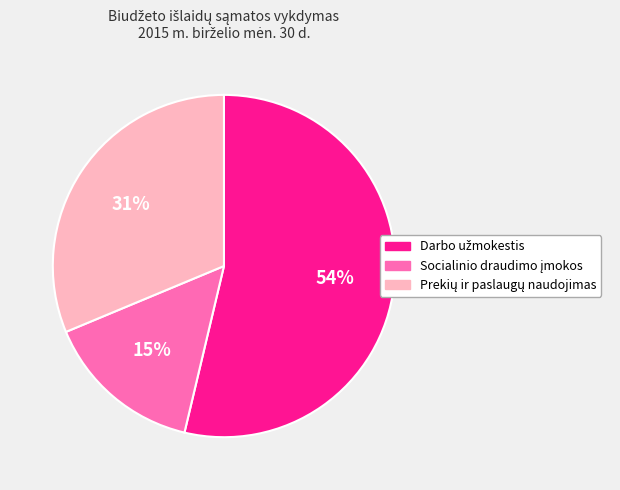

To the nearest percent, what is the average slice percentage?

33%